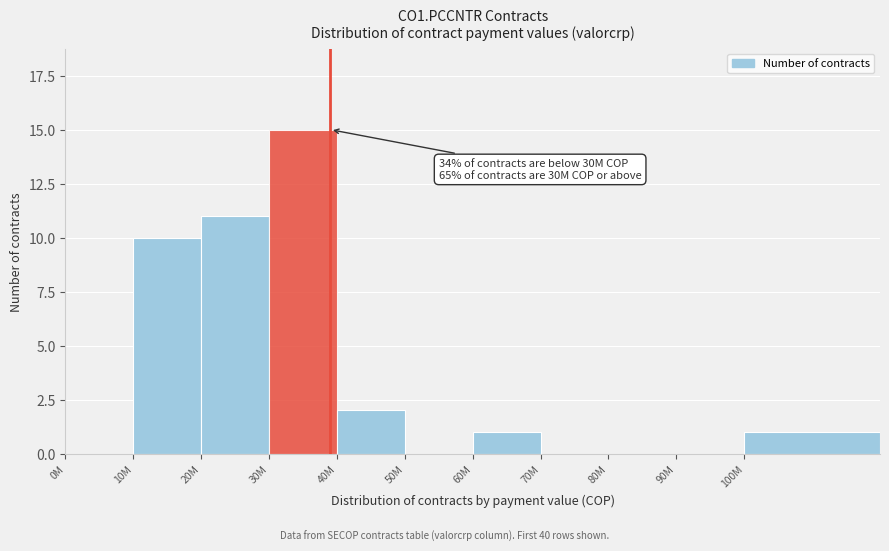

Reading left to right, transcribe all the data shown in this chart.

0M=0	10M=10	20M=11	30M=15	40M=2	50M=0	60M=1	70M=0	80M=0	90M=0	100M=1